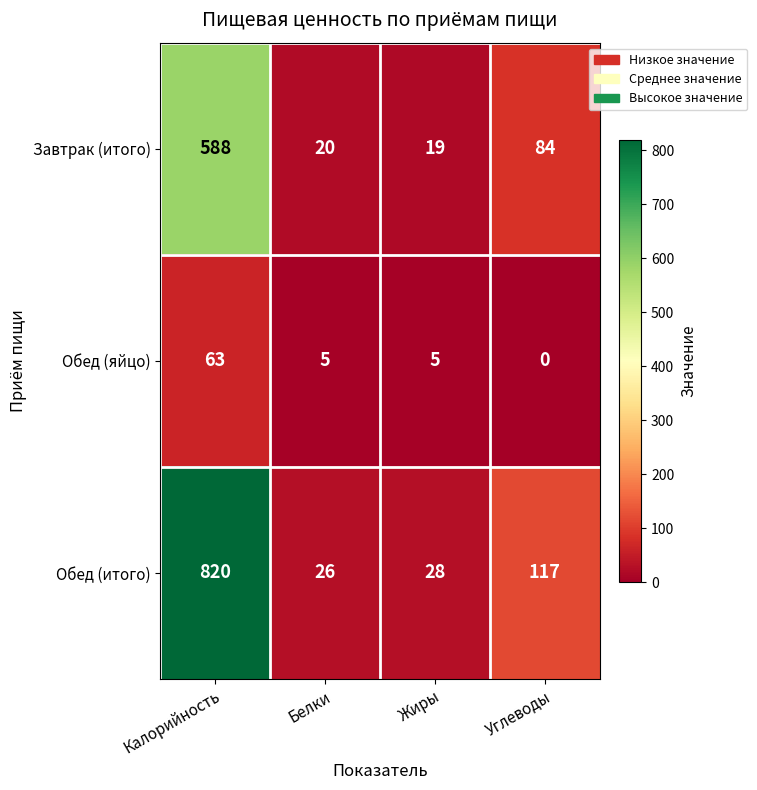

At which category is the sum across all series the highest?

Калорийность